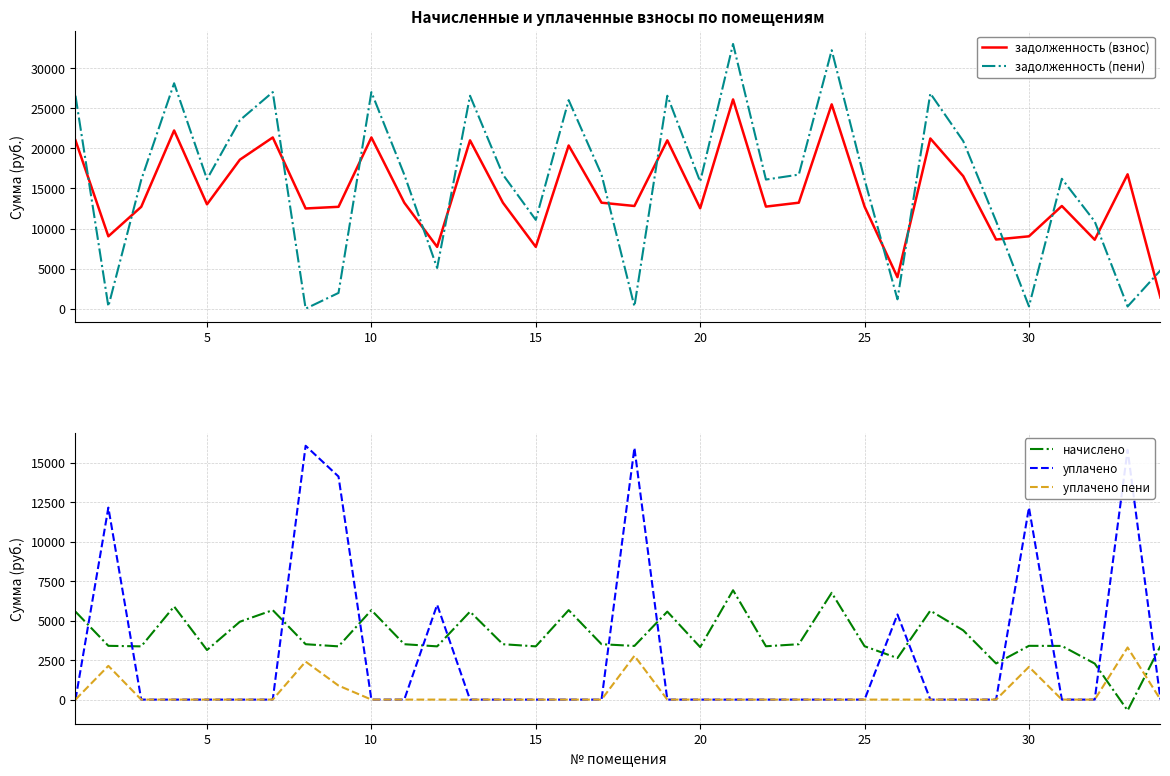

Which series has the largest total across all categories?

задолженность (пени)